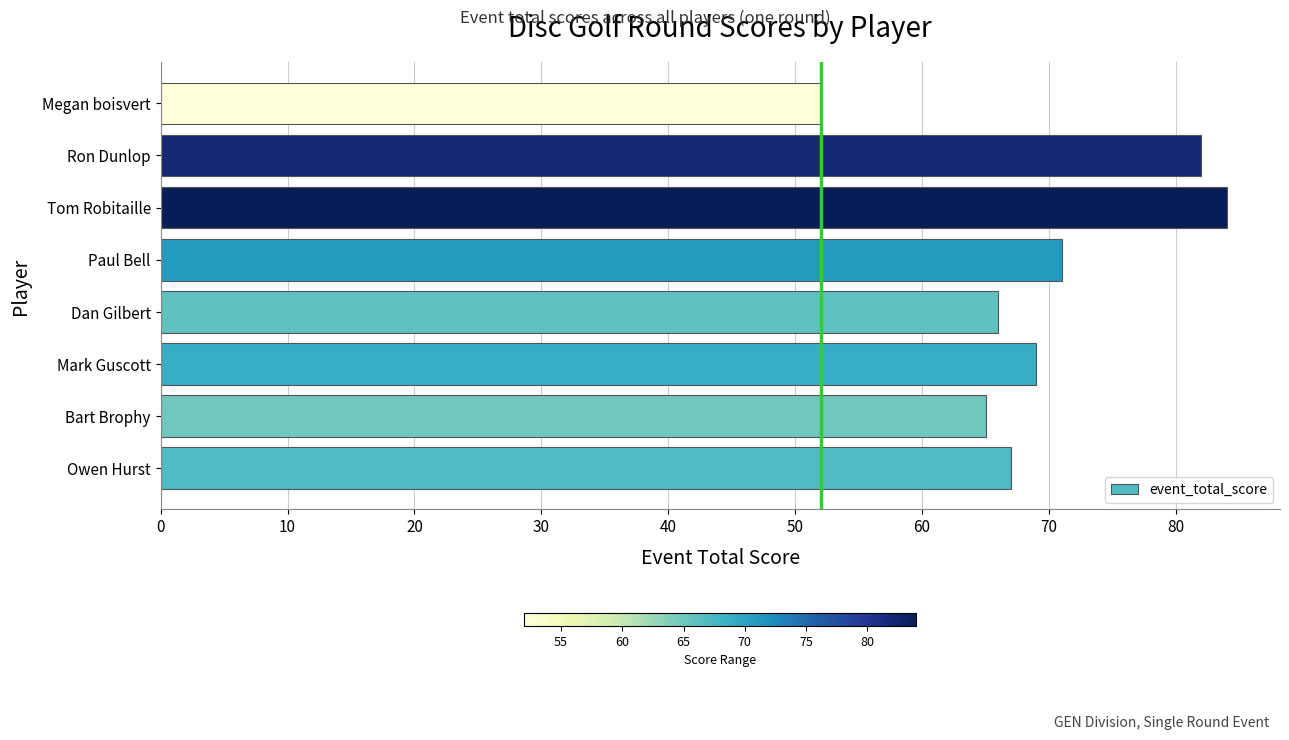

How many bars are there in total?

8